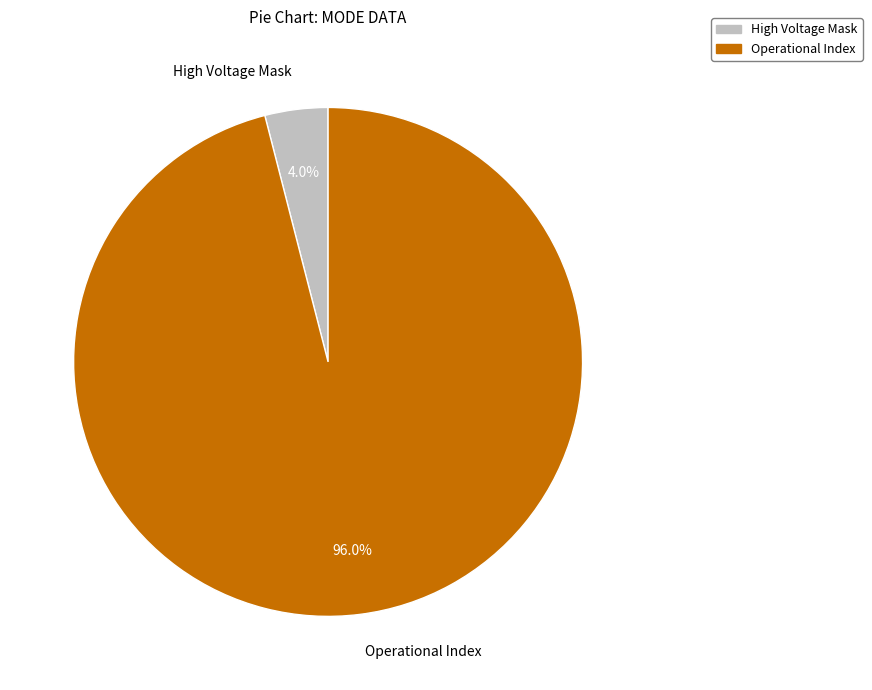

How many slices are in this pie chart?

2